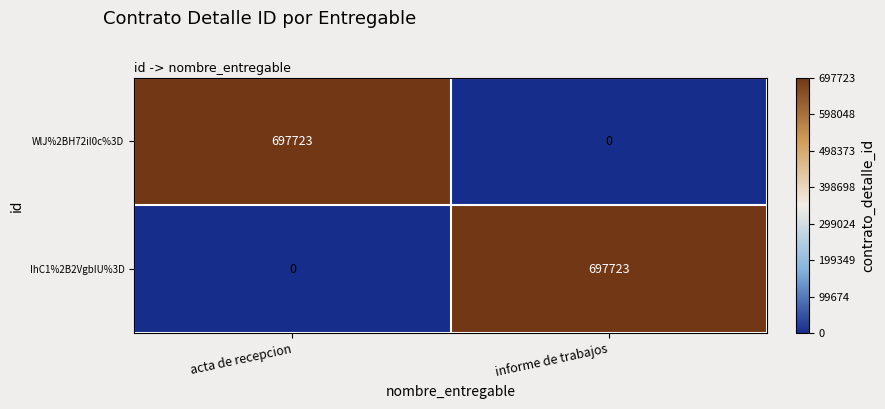

The value of IhC1%2B2VgbIU%3D at informe de trabajos is 697723. True or false?

True